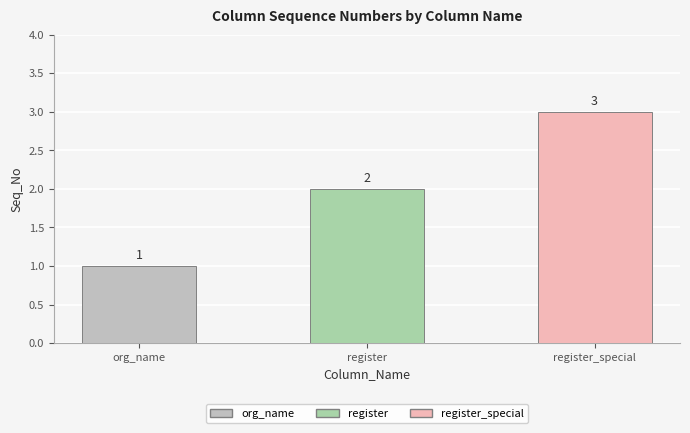

Approximately how many times larger is the value at register compared to org_name?

2.0